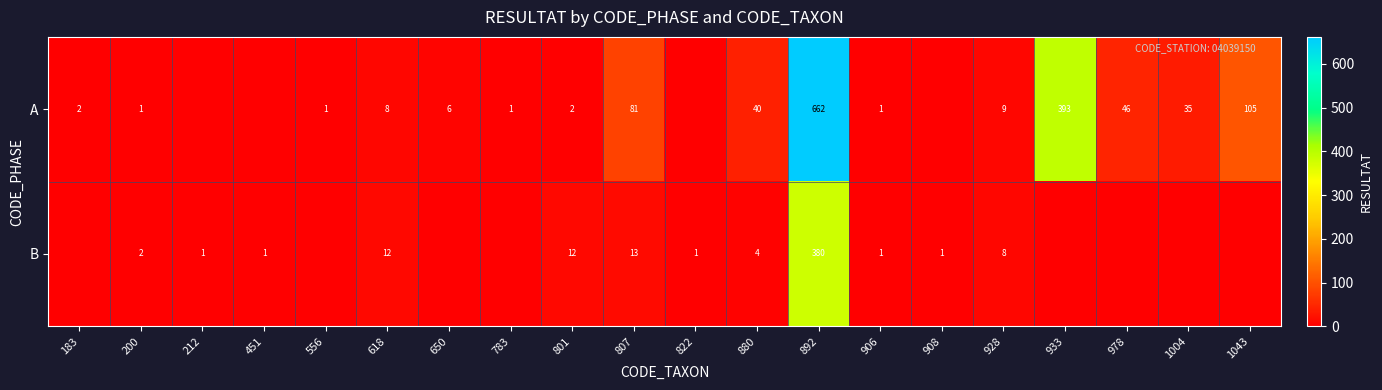

Is the value of A at 783 greater than the value of B at 618?

No